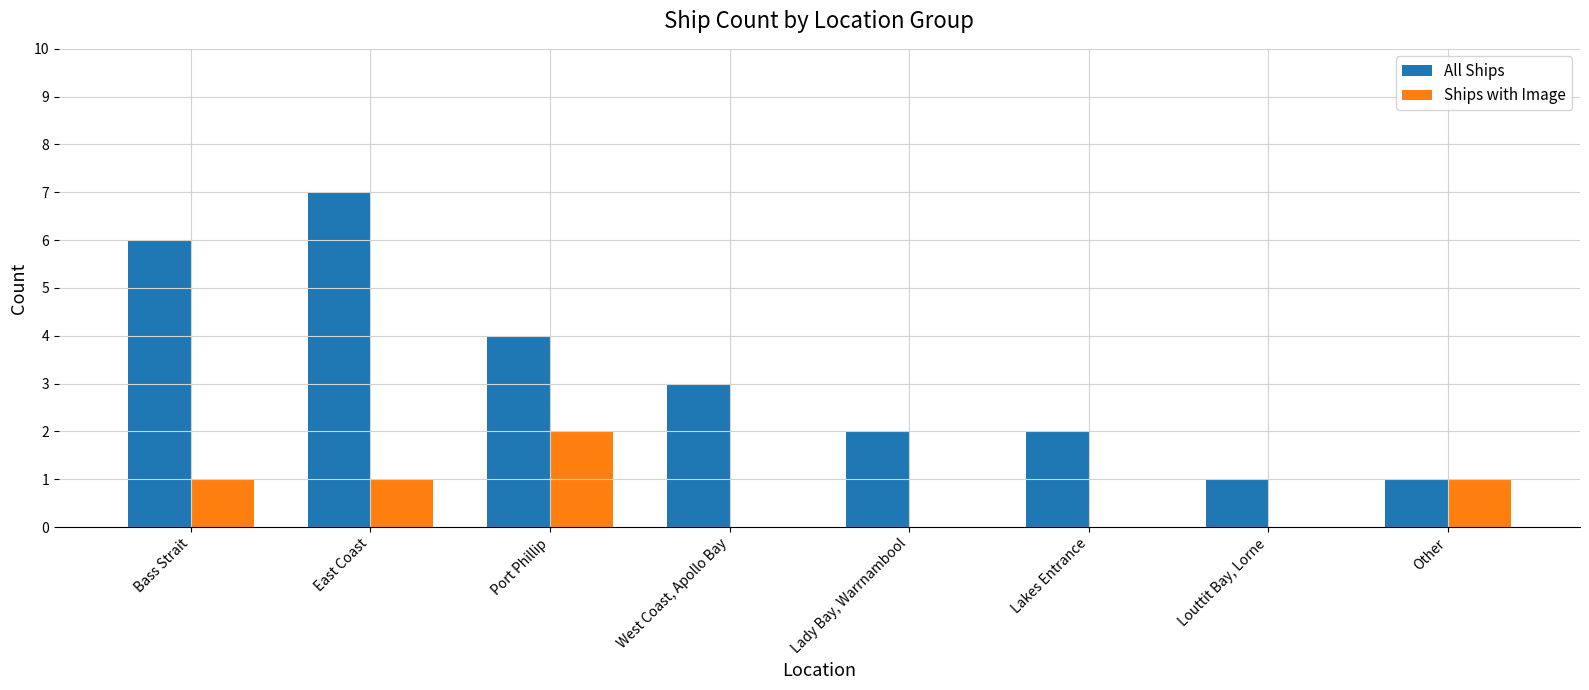

The value of All Ships at Lady Bay, Warrnambool is 3. True or false?

False